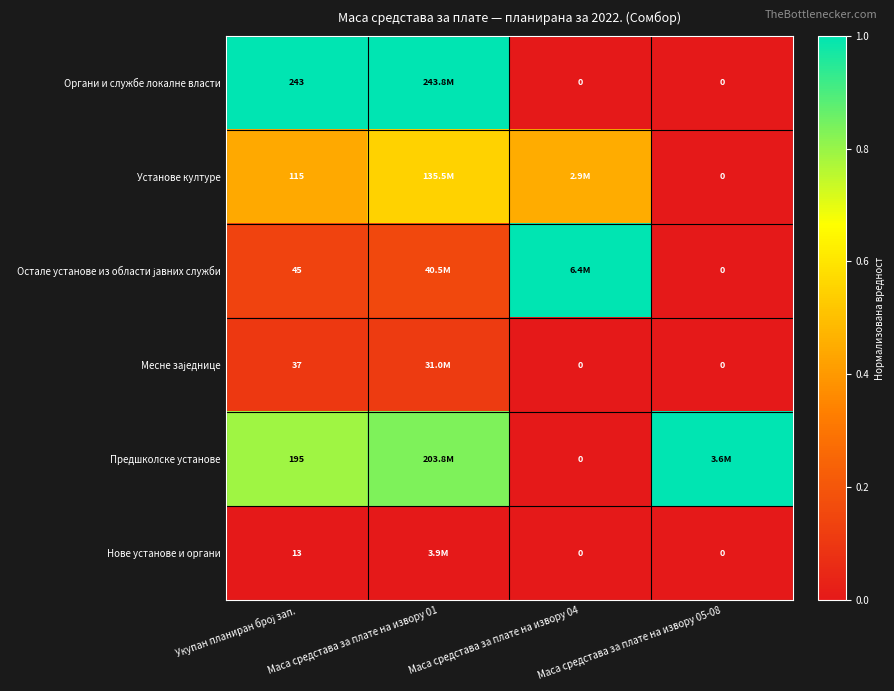

Rank the categories by Органи и службе локалне власти value from highest to lowest.

Укупан планиран број зап., Маса средстава за плате на извору 01, Маса средстава за плате на извору 04, Маса средстава за плате на извору 05-08